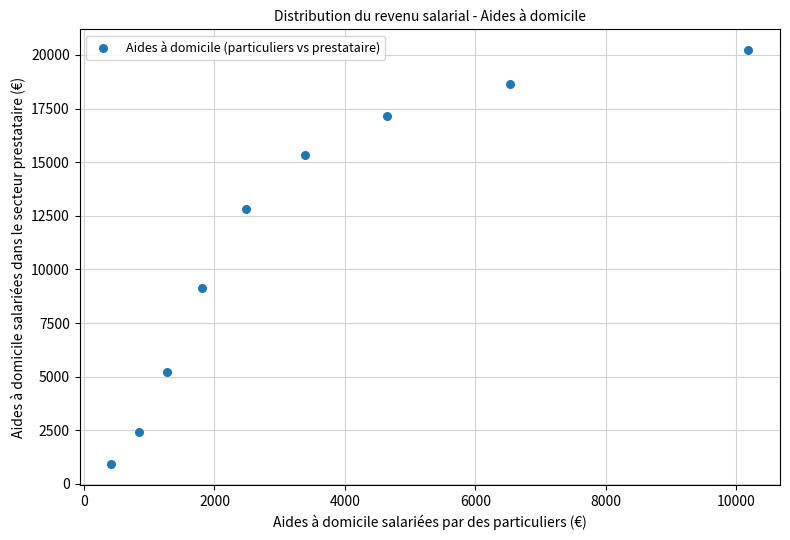

What Y value in the scatter plot is closest to 10570?

9160